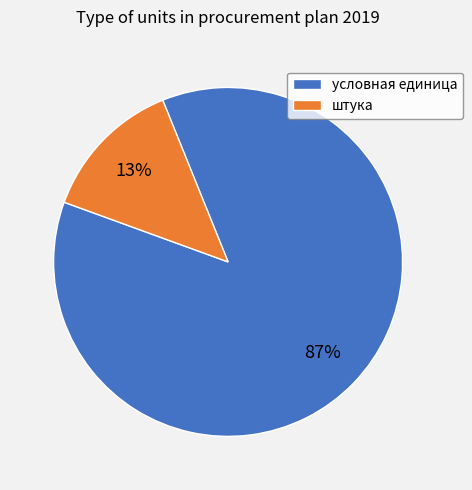

The условная единица slice represents 81% of the pie. True or false?

False